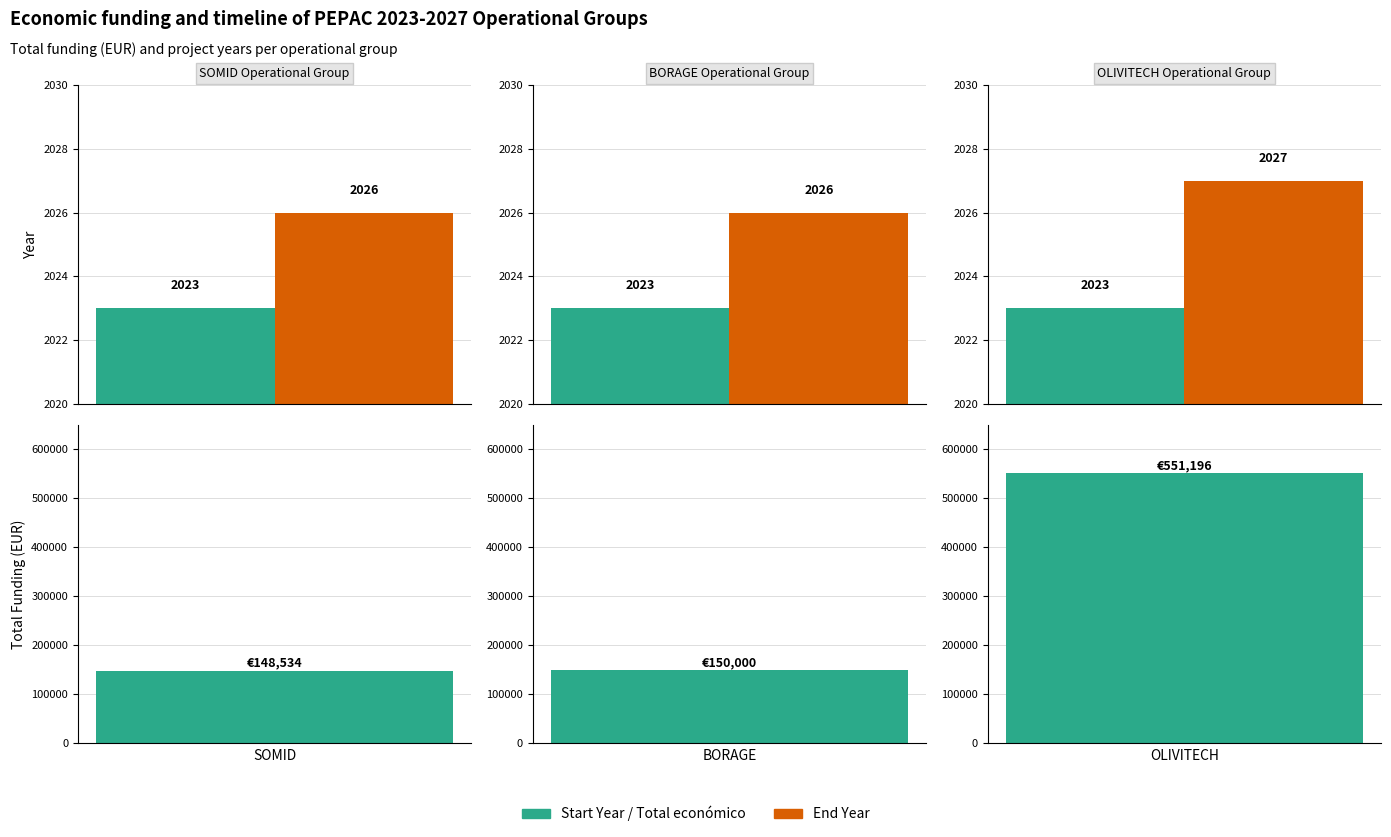

Does the chart contain any negative values?

No